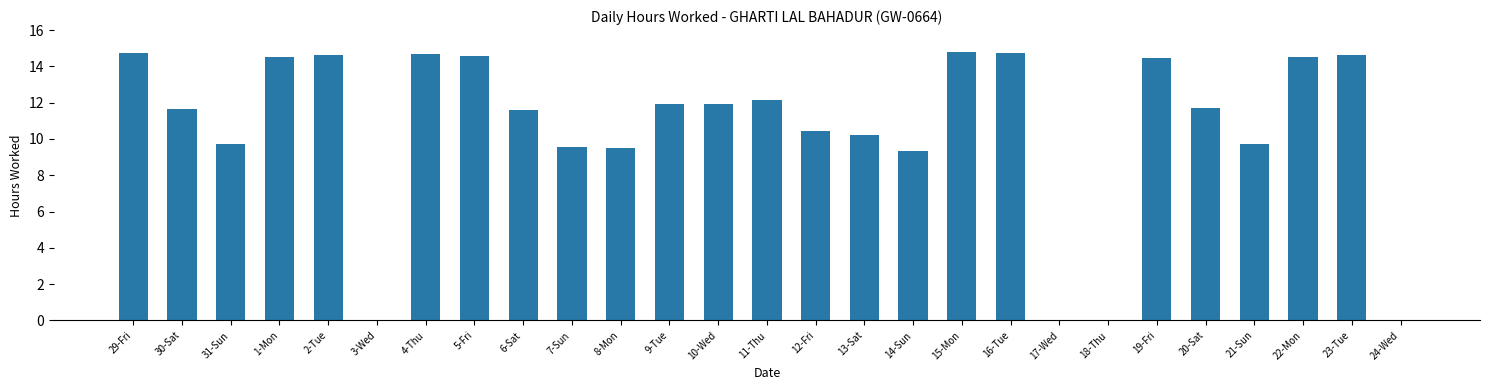

Does the chart contain stacked bars?

No